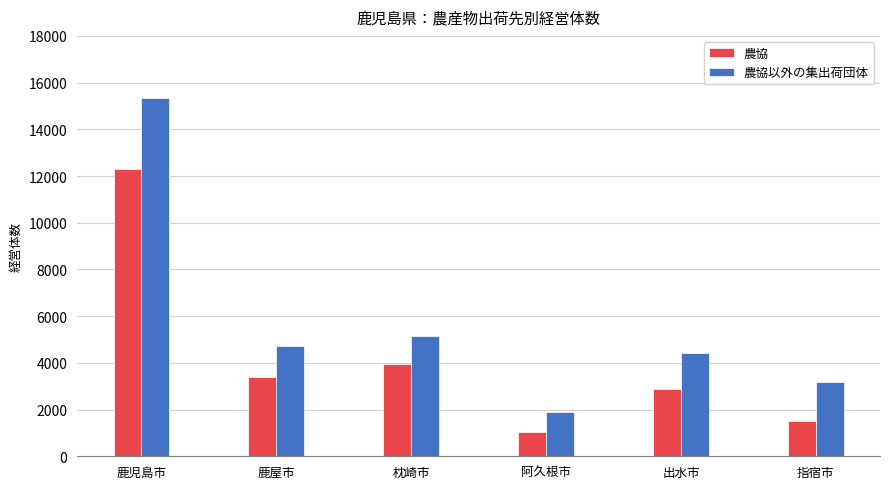

List the series in order of their peak value, highest first.

農協以外の集出荷団体, 農協